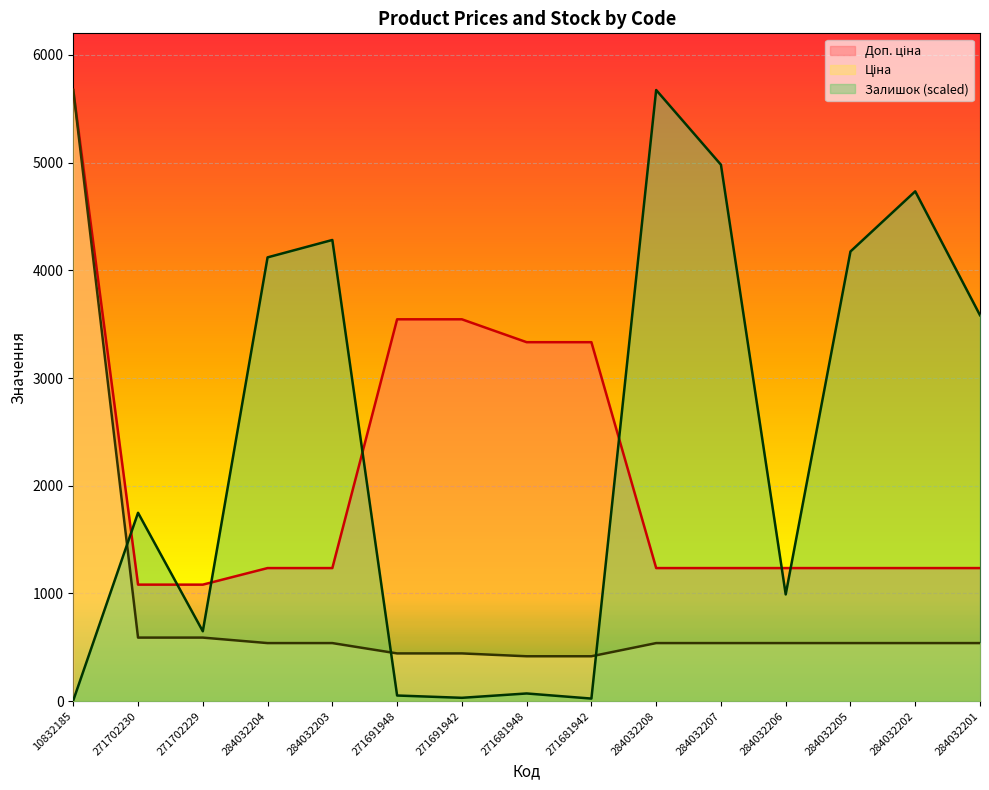

What is the maximum value shown in the chart?

5673.8